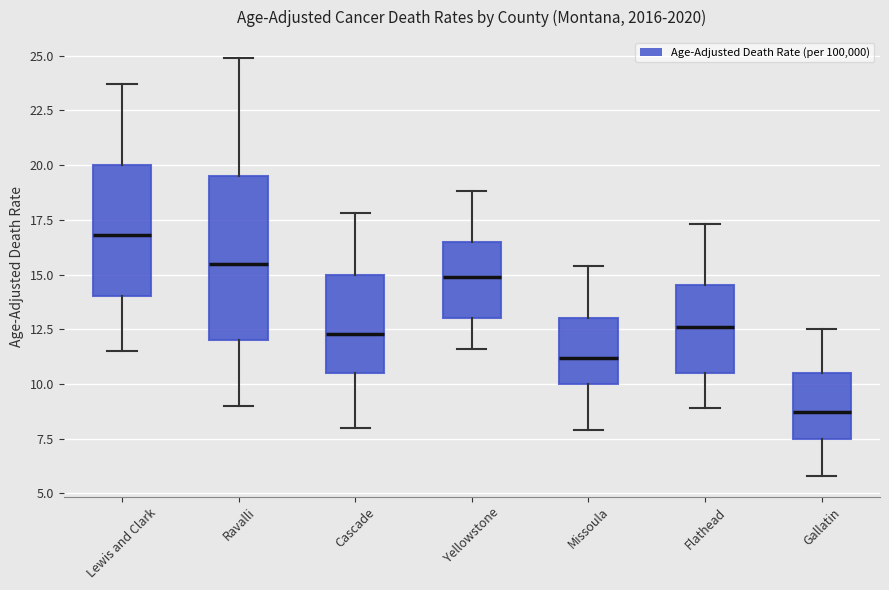

Which box's median line is the lowest?

Gallatin